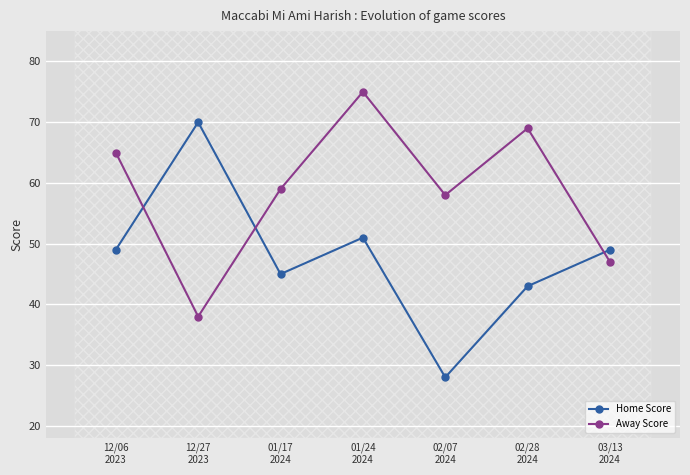

At how many categories does at least one series exceed 37?

7